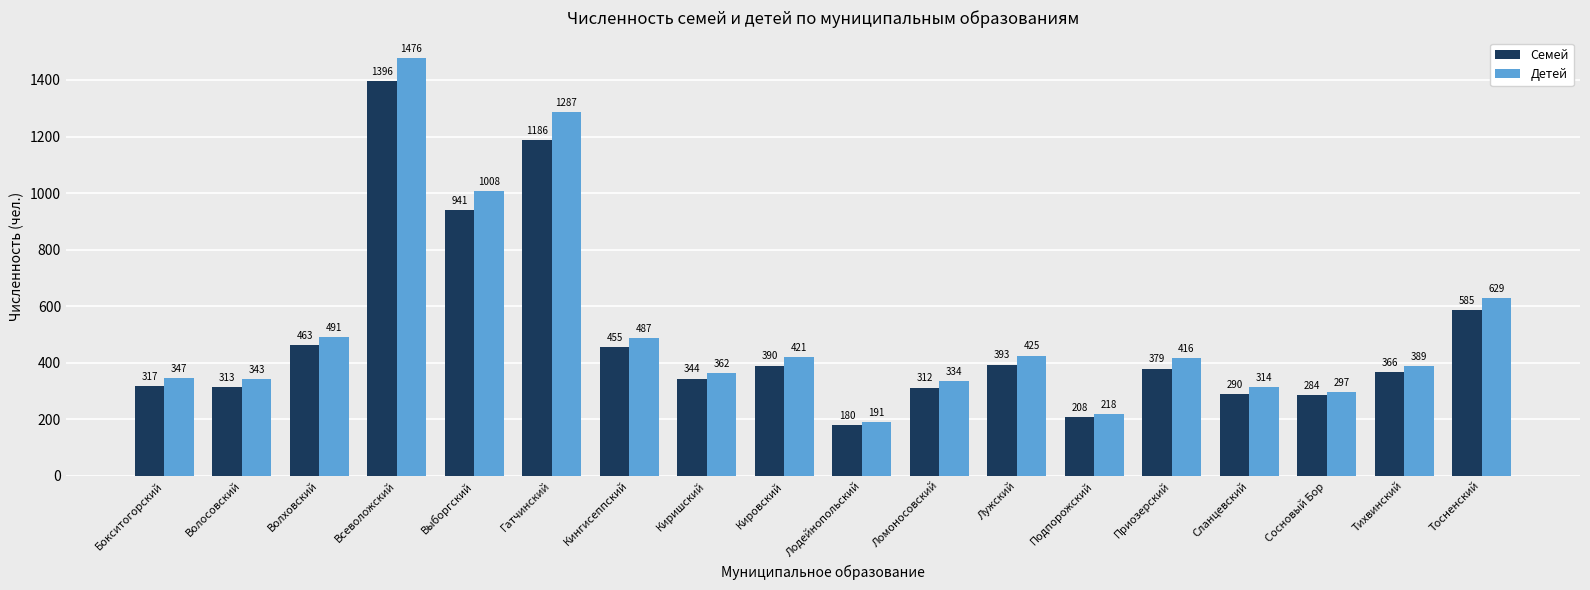

The Семей series shows 463 at Волховский. True or false?

True